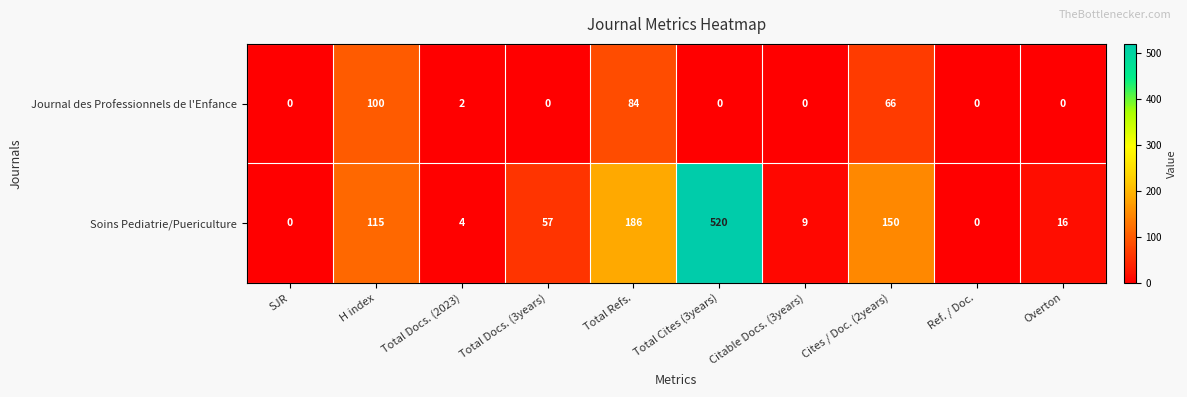

Reading right to left, transcribe all the data shown in this chart.

Journal des Professionnels de l'Enfance: Overton=0	Ref. / Doc.=0	Cites / Doc. (2years)=66	Citable Docs. (3years)=0	Total Cites (3years)=0	Total Refs.=84	Total Docs. (3years)=0	Total Docs. (2023)=2	H index=100	SJR=0
Soins Pediatrie/Puericulture: Overton=16	Ref. / Doc.=0	Cites / Doc. (2years)=150	Citable Docs. (3years)=9	Total Cites (3years)=520	Total Refs.=186	Total Docs. (3years)=57	Total Docs. (2023)=4	H index=115	SJR=0